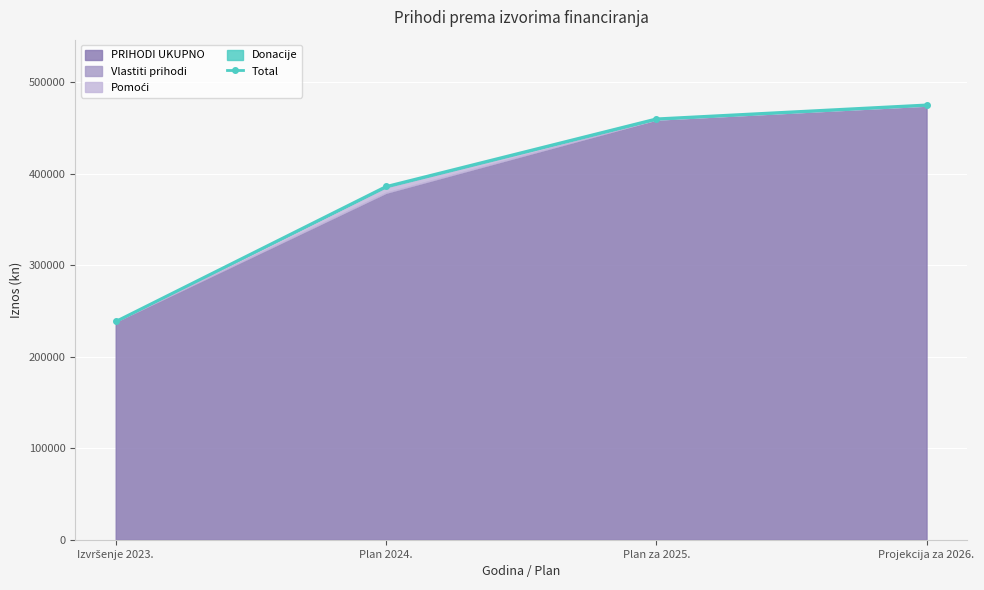

What position from the left is Plan 2024.?

2